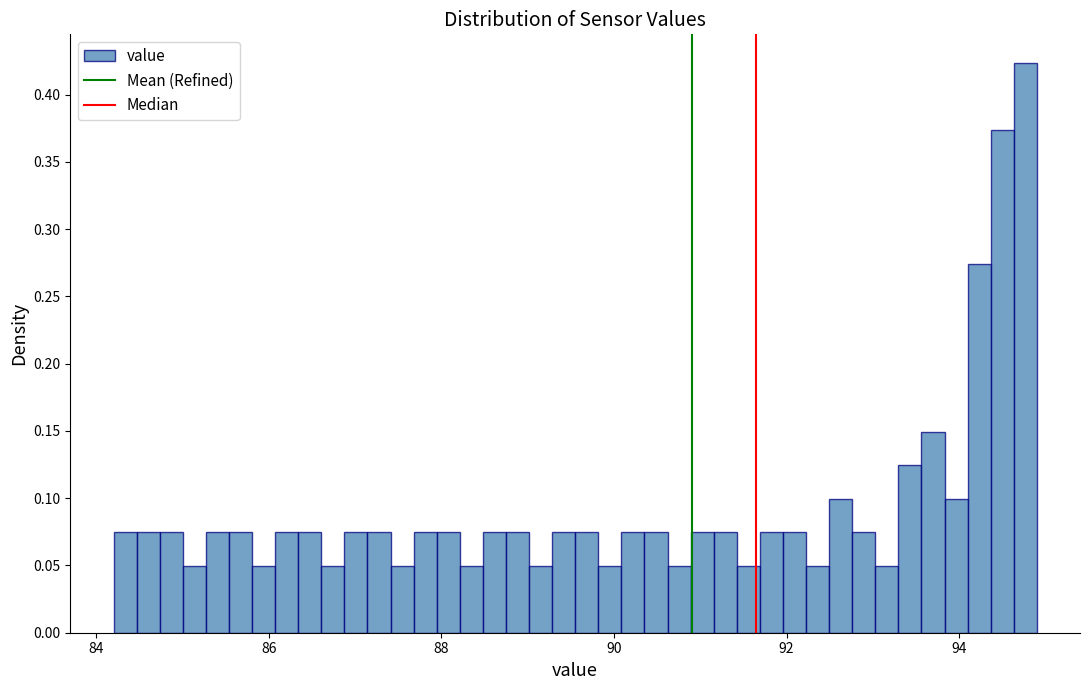

Around what value on the x-axis is the tallest bar? Give the approximate position of its centre, as read against the axis.

94.8